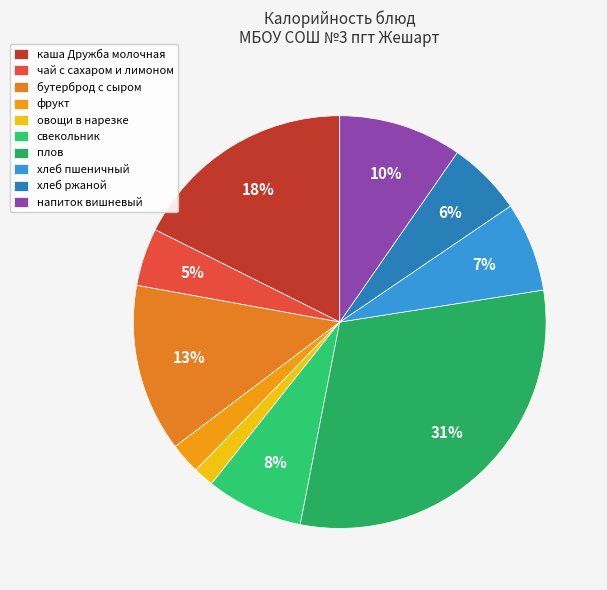

What percentage is the хлеб ржаной slice, to the nearest percent?

6%